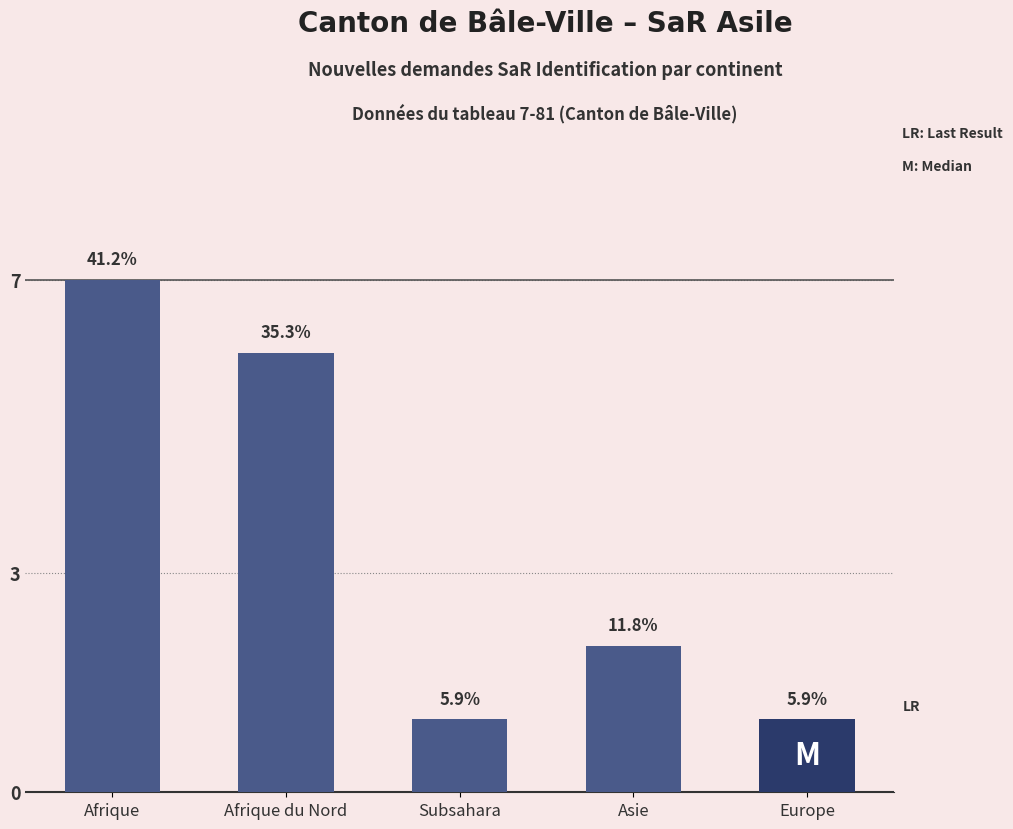

Are the bars horizontal?

No